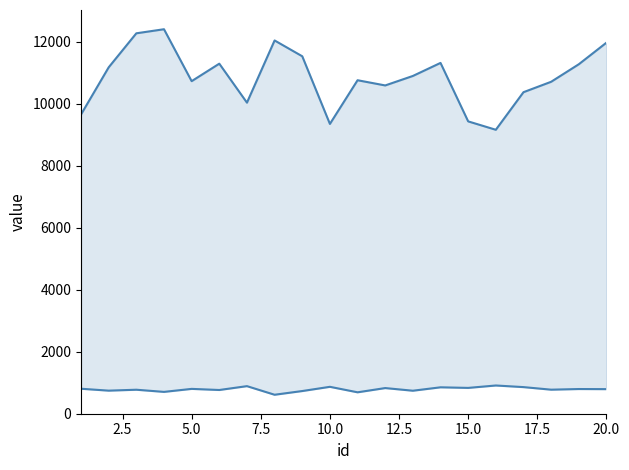

The q_01a line series shows 765.8 at 12.5. True or false?

True